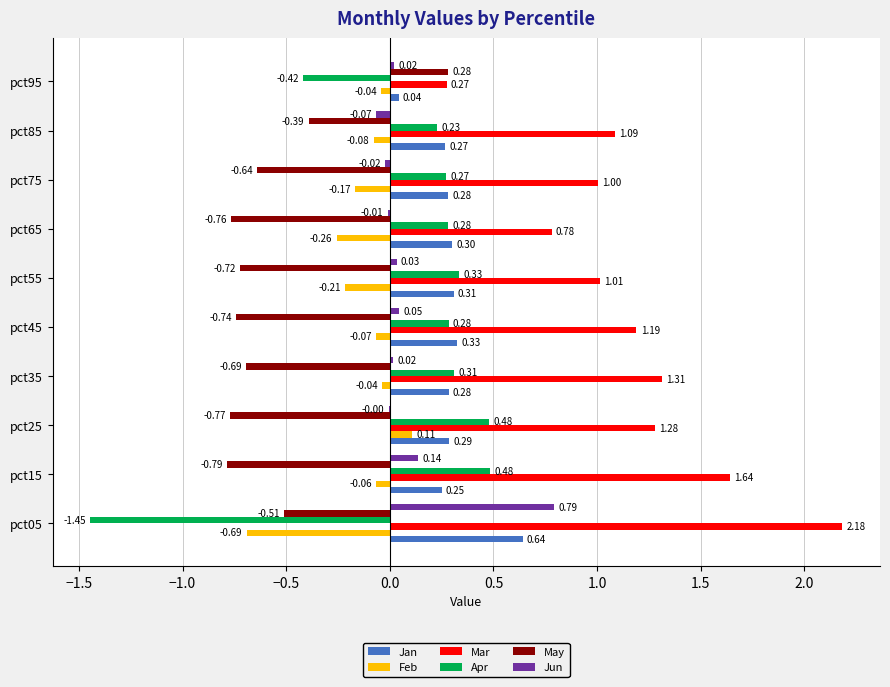

At which category is the sum across all series the highest?

pct15